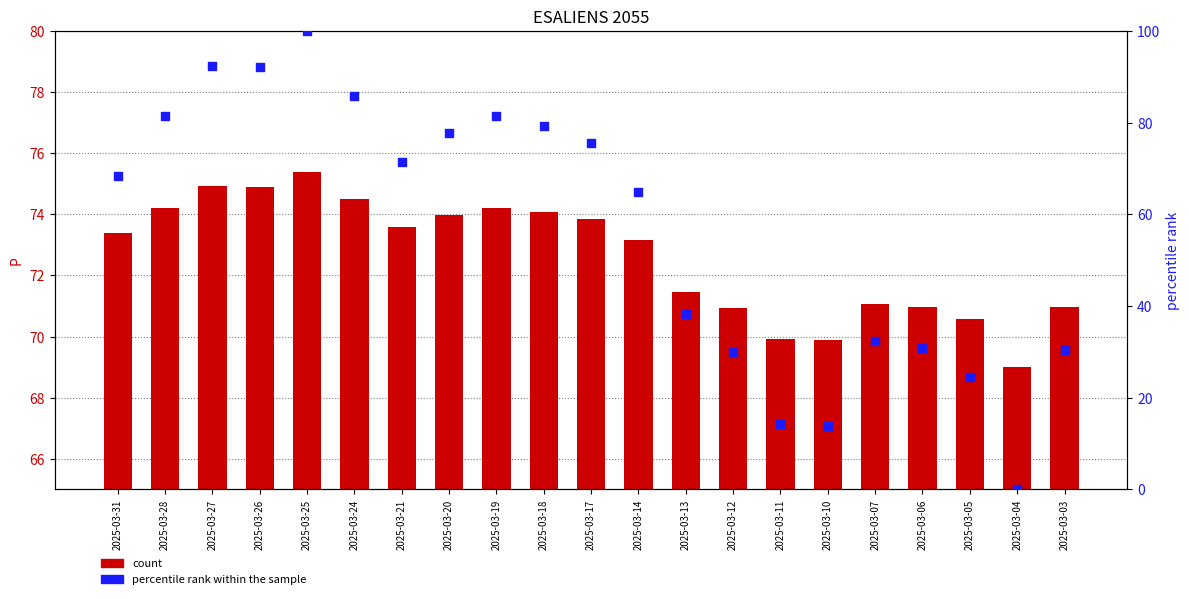

Is the value of percentile rank within the sample at 2025-03-25 greater than the value of count at 2025-03-07?

Yes